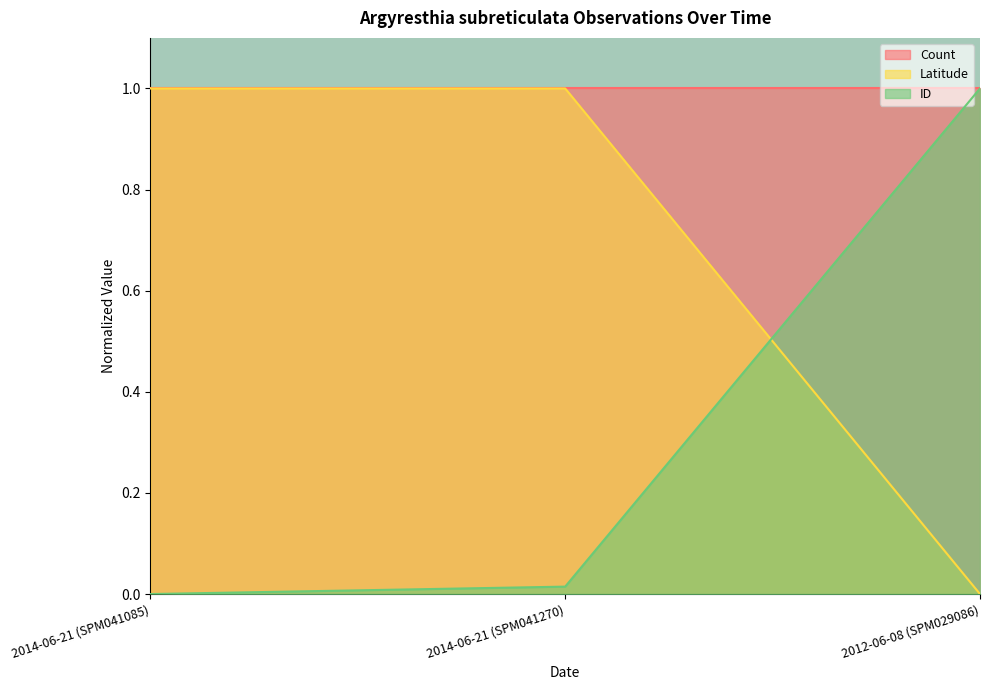

What is the difference between the highest and lowest values at 2012-06-08 (SPM029086)?

1.0